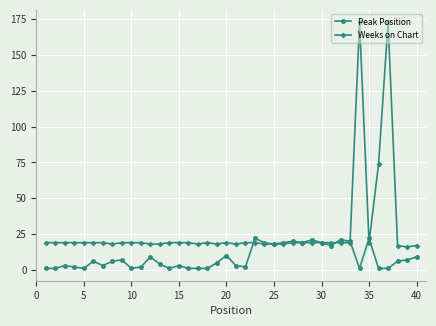

What is the value of the Weeks on Chart point at the 31st from the left?

19